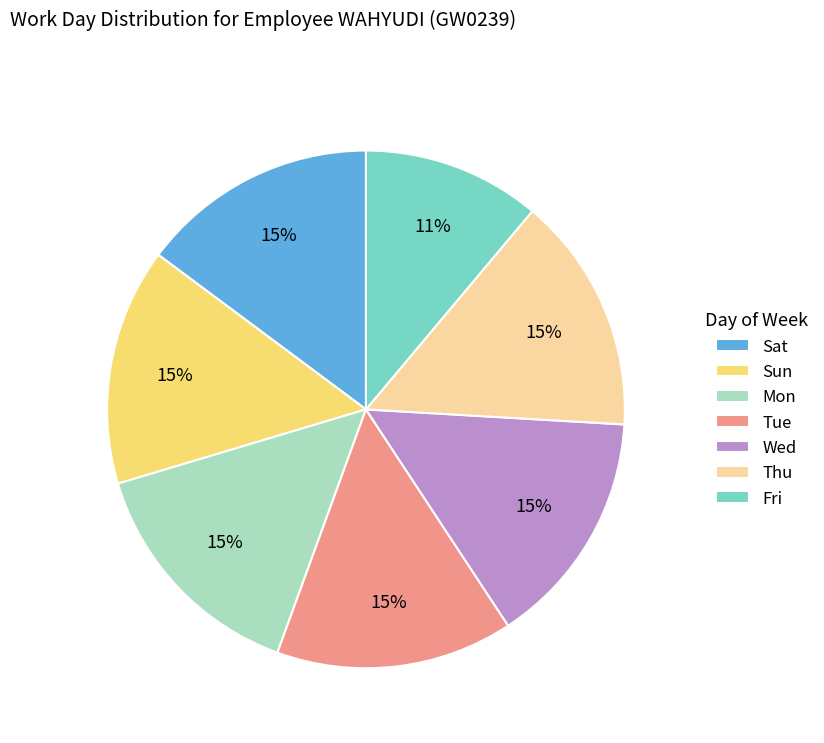

Does Tue represent more than half of the total?

No